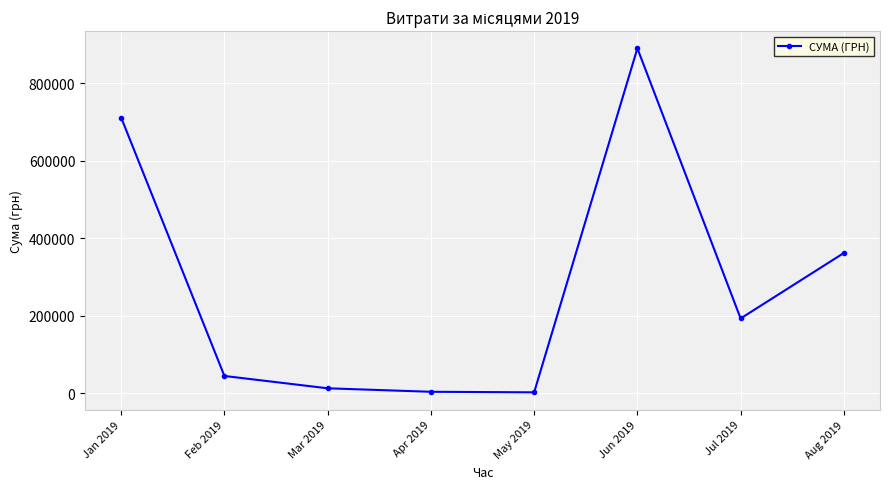

Is it true that the value at Jul 2019 is 193297.5?

True